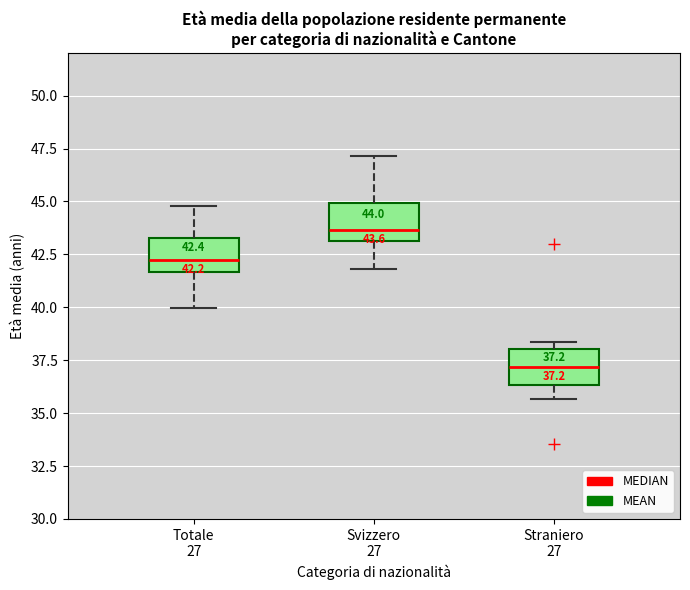

Which box has the lowest median line?

Straniero 27